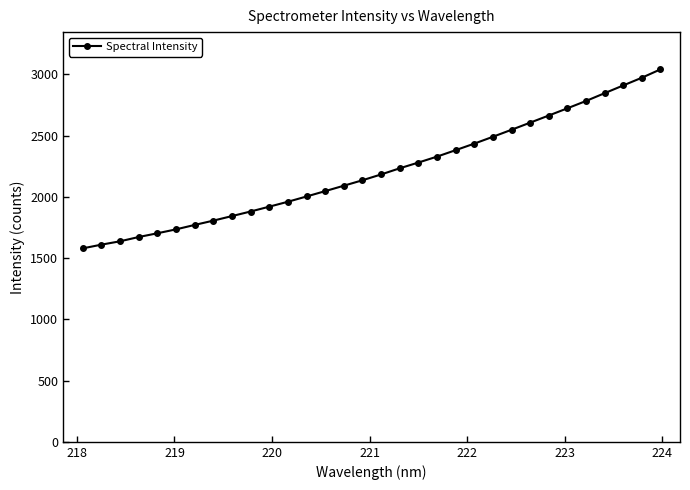

What is the value of the 5th point from the left?

1703.1